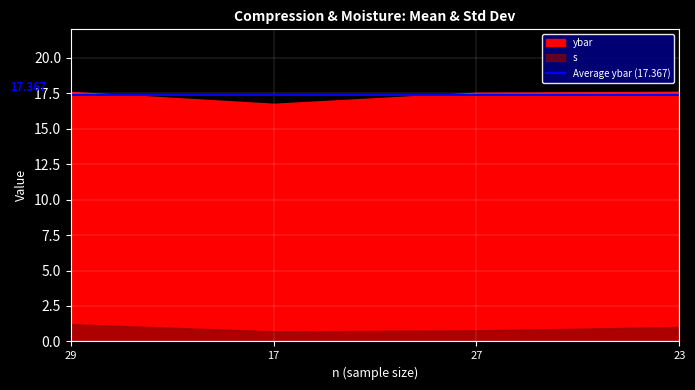

The value of s at 27 is 0.2. True or false?

False